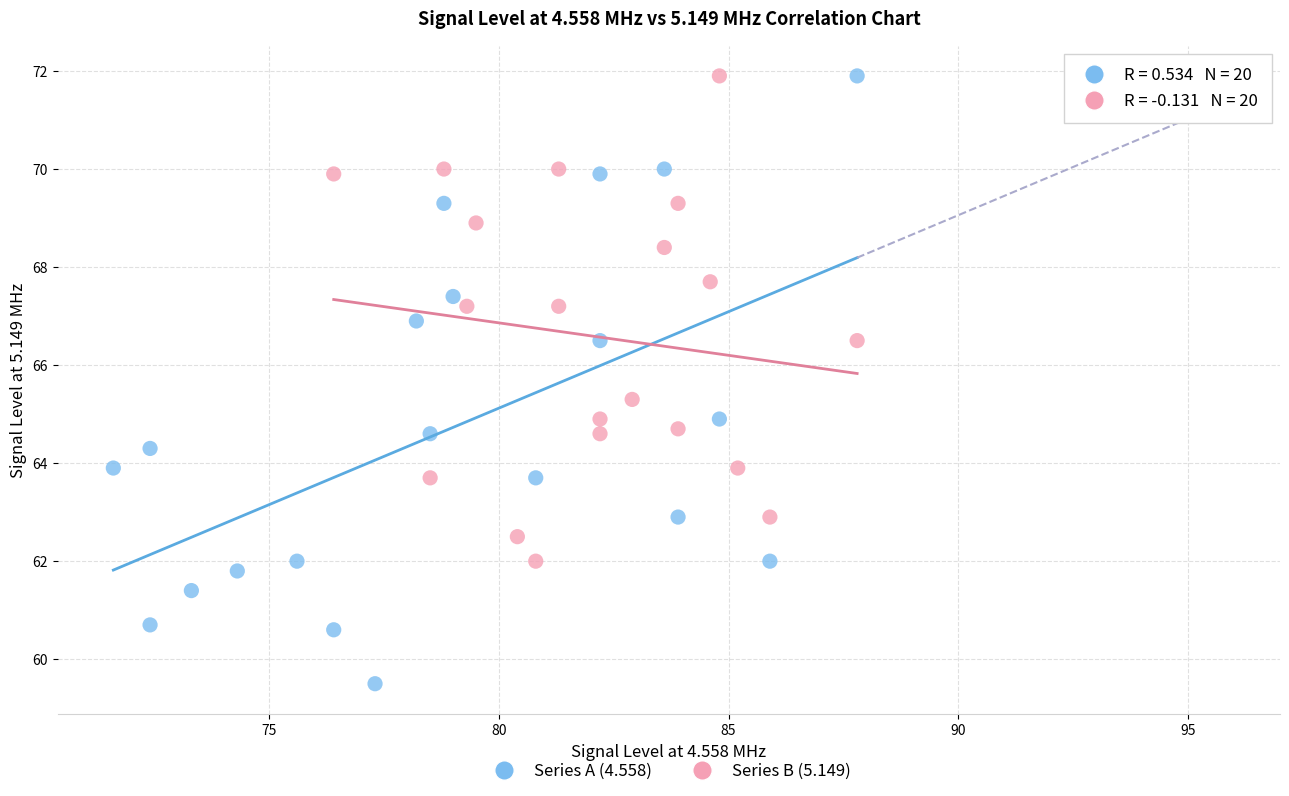

Which series contains the lowest Y value?

Series A (4.558)